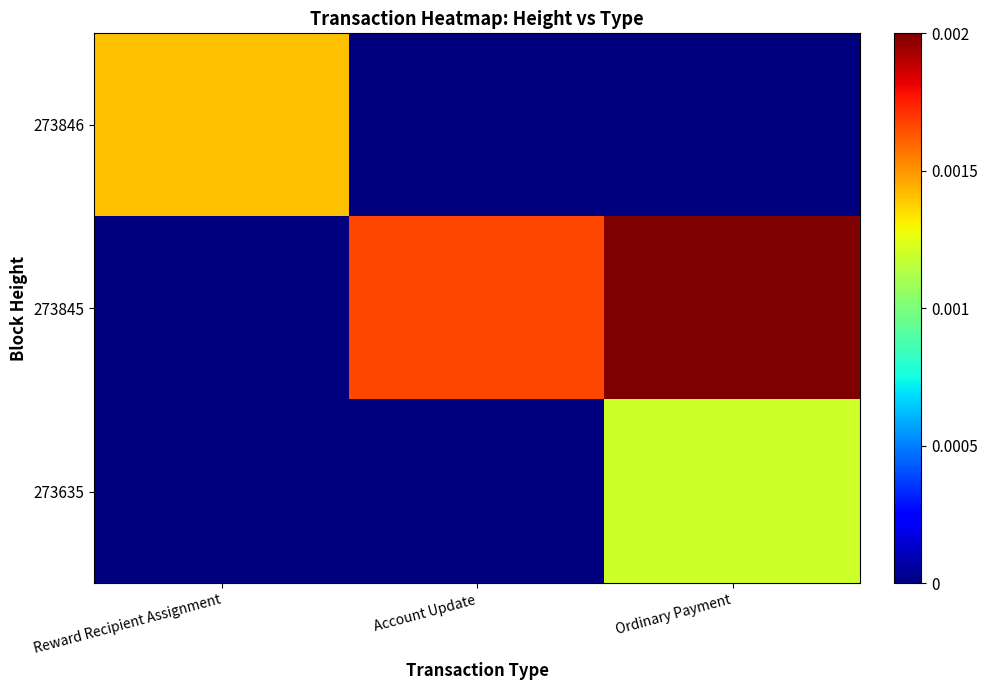

Rank the series by their maximum value, from lowest to highest.

273635, 273846, 273845